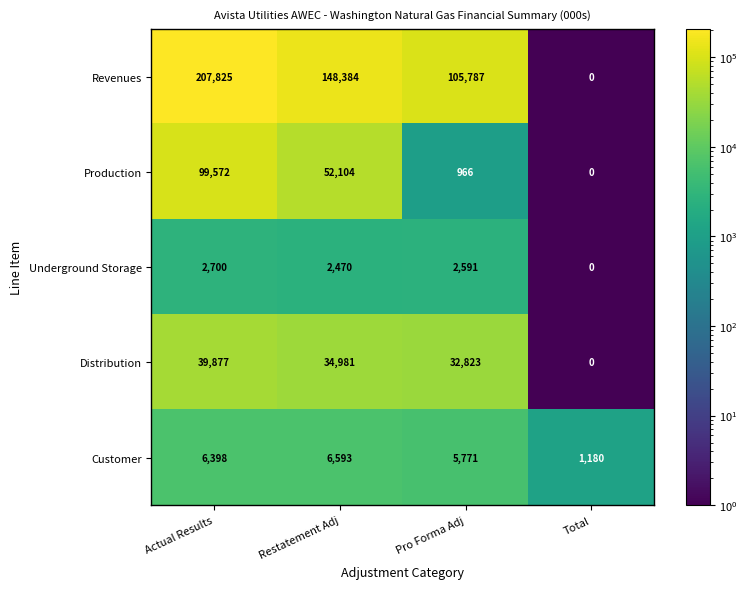

How many values in the Production series are below 52104?

2